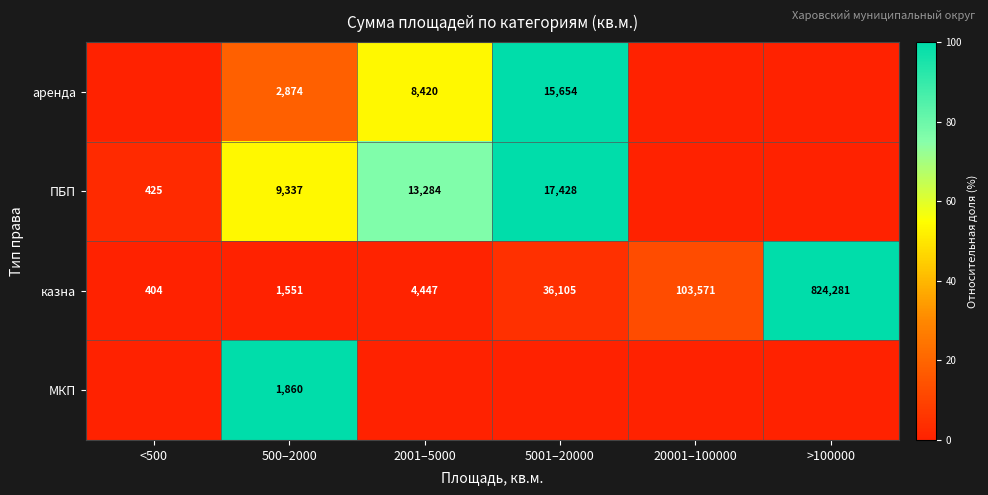

Rank the categories by казна value from lowest to highest.

<500, 500–2000, 2001–5000, 5001–20000, 20001–100000, >100000